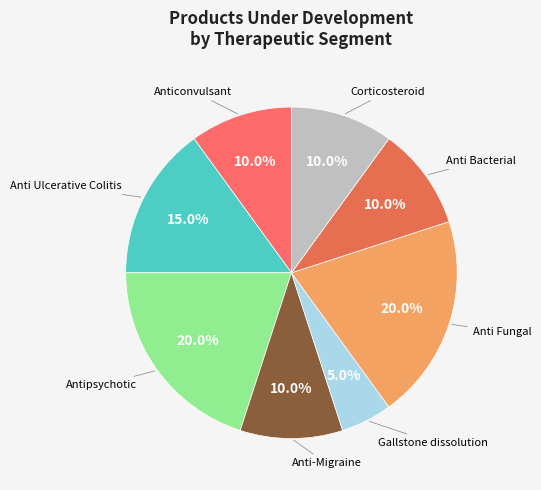

What is the smallest slice in the pie chart?

Gallstone dissolution